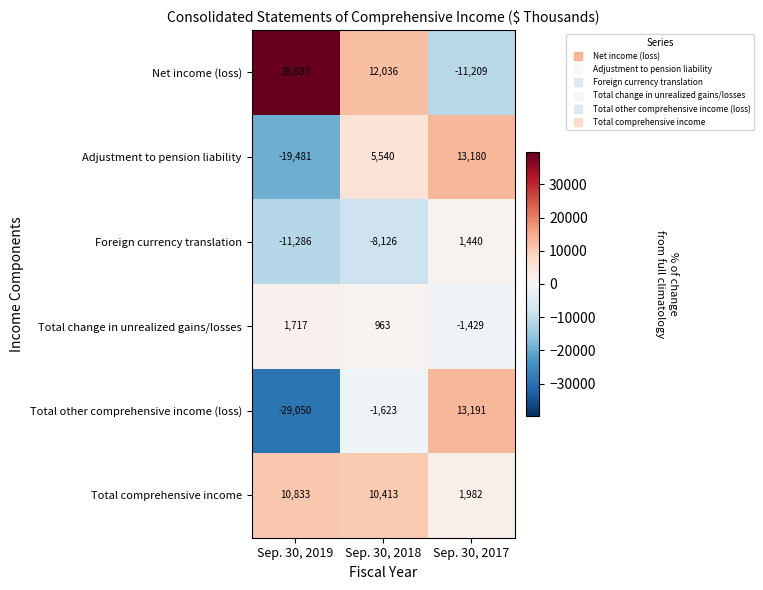

What is the sum of the Total comprehensive income values at Sep. 30, 2018 and Sep. 30, 2017?

12395